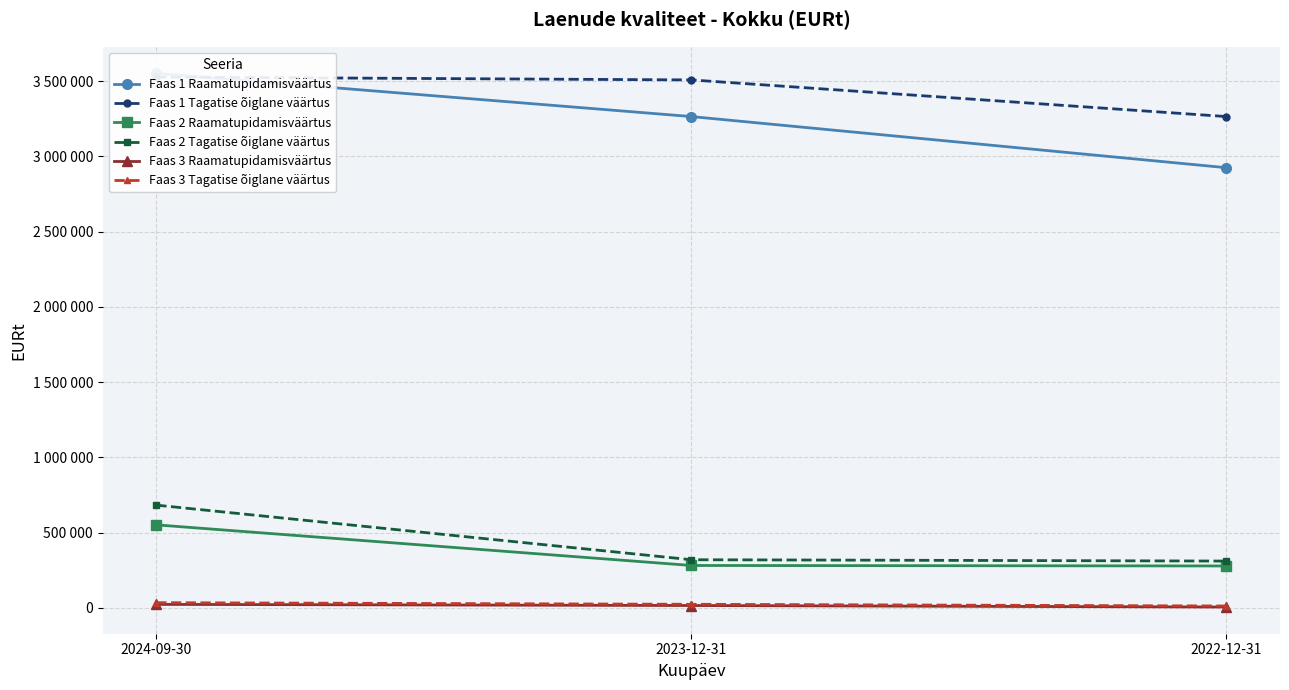

Read the Faas 2 Raamatupidamisväärtus value at 2022-12-31, to the nearest 100.

278400